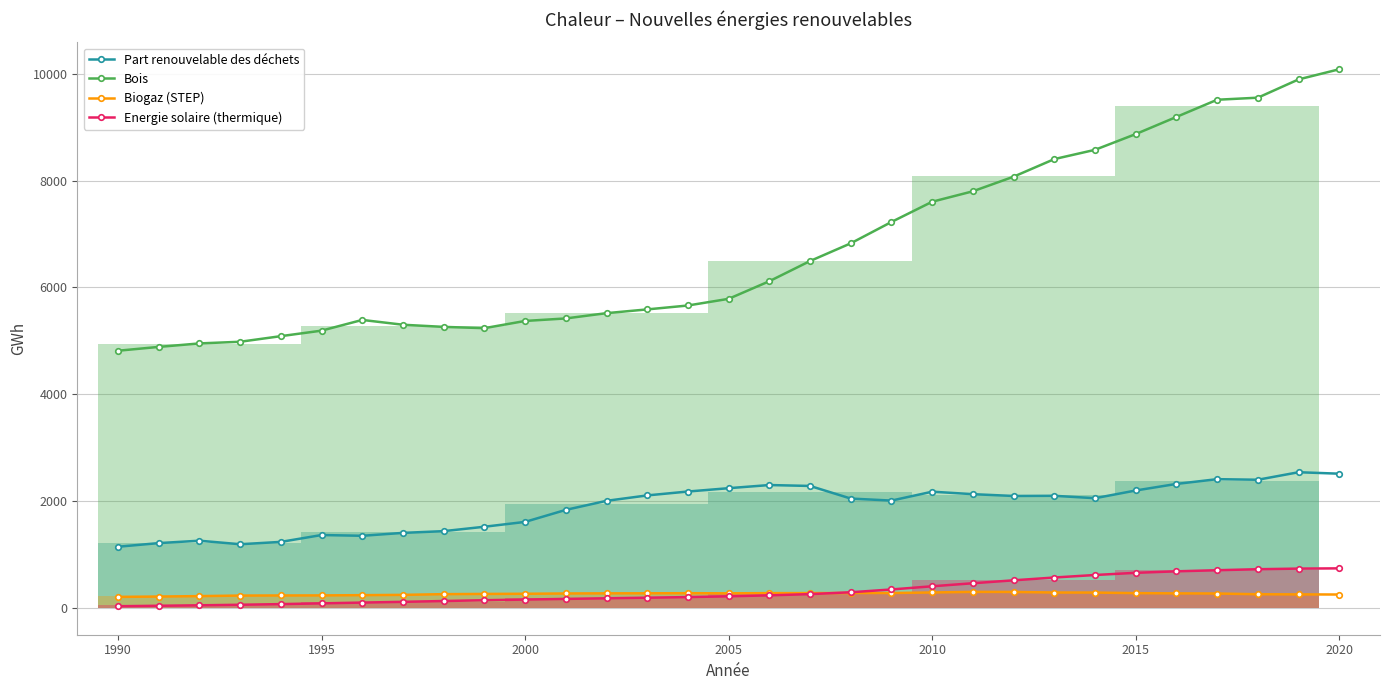

Which series has the widest spread of values?

Bois